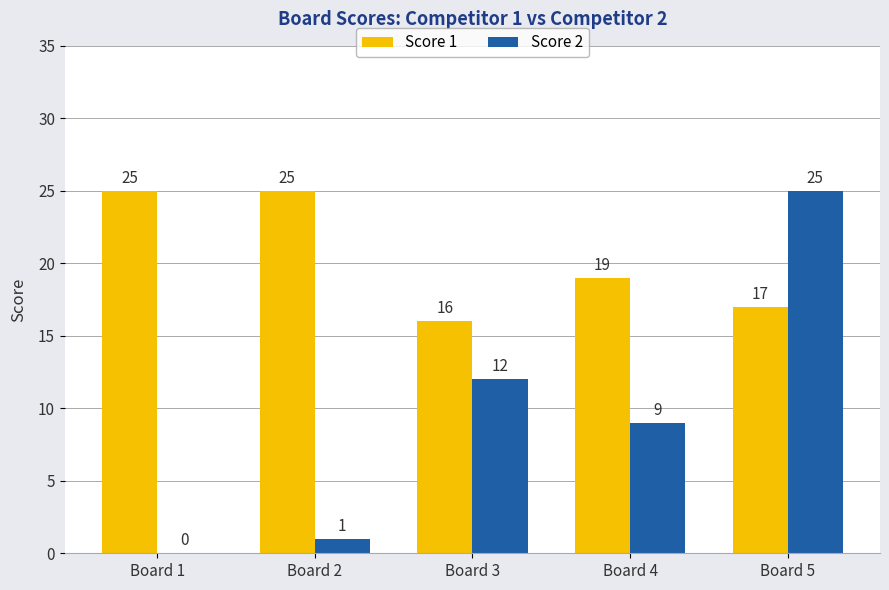

The value of Score 1 at Board 5 is 7. True or false?

False